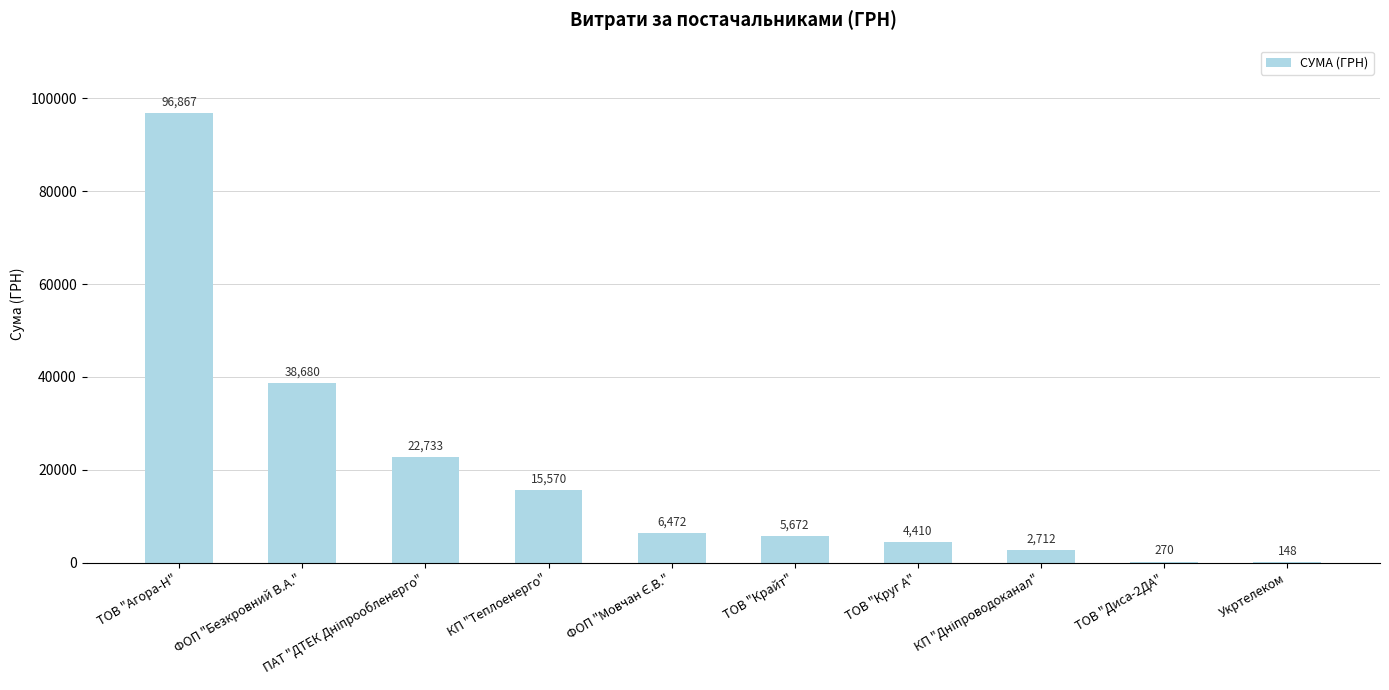

Where is the data nearest to the value 48507?

ФОП "Безкровний В.А."